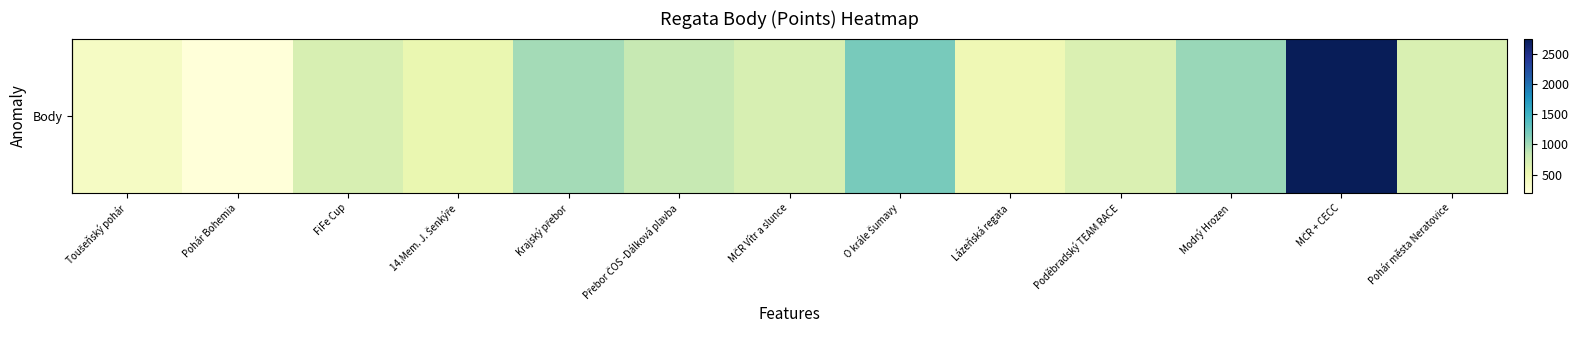

At which label does the data first exceed 707?

Krajský přebor